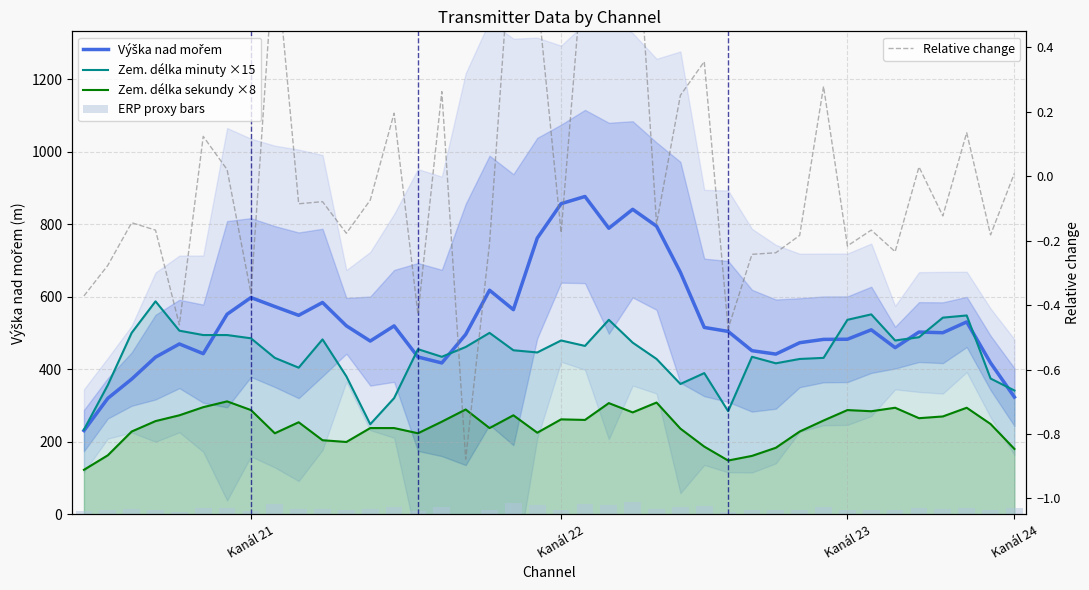

What is the total value across all series at 11?

1114.4